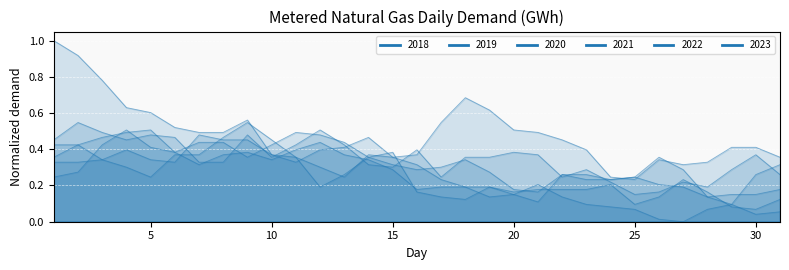

Reading right to left, transcribe all the data shown in this chart.

2018: 31=0.4	30=0.4	29=0.4	28=0.3	27=0.3	26=0.3	25=0.2	24=0.2	23=0.4	22=0.5	21=0.5	20=0.5	19=0.6	18=0.7	17=0.5	16=0.4	15=0.4	14=0.5	13=0.4	12=0.4	11=0.3	10=0.4	9=0.6	8=0.5	7=0.5	6=0.5	5=0.6	4=0.6	3=0.8	2=0.9	1=1.0
2019: 31=0.2	30=0.2	29=0.2	28=0.1	27=0.2	26=0.2	25=0.2	24=0.2	23=0.2	22=0.3	21=0.2	20=0.2	19=0.3	18=0.3	17=0.3	16=0.3	15=0.3	14=0.4	13=0.4	12=0.5	11=0.5	10=0.4	9=0.4	8=0.4	7=0.4	6=0.4	5=0.4	4=0.5	3=0.4	2=0.3	1=0.2
2020: 31=0.3	30=0.4	29=0.3	28=0.2	27=0.2	26=0.2	25=0.2	24=0.2	23=0.3	22=0.2	21=0.4	20=0.4	19=0.4	18=0.4	17=0.2	16=0.4	15=0.3	14=0.3	13=0.4	12=0.5	11=0.4	10=0.4	9=0.5	8=0.3	7=0.3	6=0.5	5=0.5	4=0.5	3=0.5	2=0.5	1=0.5
2021: 31=0.1	30=0.0	29=0.1	28=0.1	27=0.3	26=0.4	25=0.2	24=0.2	23=0.3	22=0.3	21=0.1	20=0.2	19=0.2	18=0.2	17=0.2	16=0.2	15=0.3	14=0.3	13=0.4	12=0.4	11=0.4	10=0.3	9=0.4	8=0.4	7=0.3	6=0.4	5=0.5	4=0.5	3=0.5	2=0.4	1=0.4
2022: 31=0.3	30=0.3	29=0.1	28=0.1	27=0.0	26=0.0	25=0.1	24=0.1	23=0.1	22=0.1	21=0.2	20=0.2	19=0.1	18=0.2	17=0.2	16=0.3	15=0.4	14=0.4	13=0.2	12=0.3	11=0.4	10=0.4	9=0.5	8=0.5	7=0.5	6=0.3	5=0.3	4=0.4	3=0.3	2=0.4	1=0.4
2023: 31=0.1	30=0.1	29=0.1	28=0.2	27=0.2	26=0.1	25=0.1	24=0.2	23=0.2	22=0.2	21=0.2	20=0.2	19=0.2	18=0.1	17=0.1	16=0.2	15=0.4	14=0.4	13=0.3	12=0.2	11=0.4	10=0.5	9=0.5	8=0.5	7=0.4	6=0.4	5=0.2	4=0.3	3=0.3	2=0.3	1=0.3